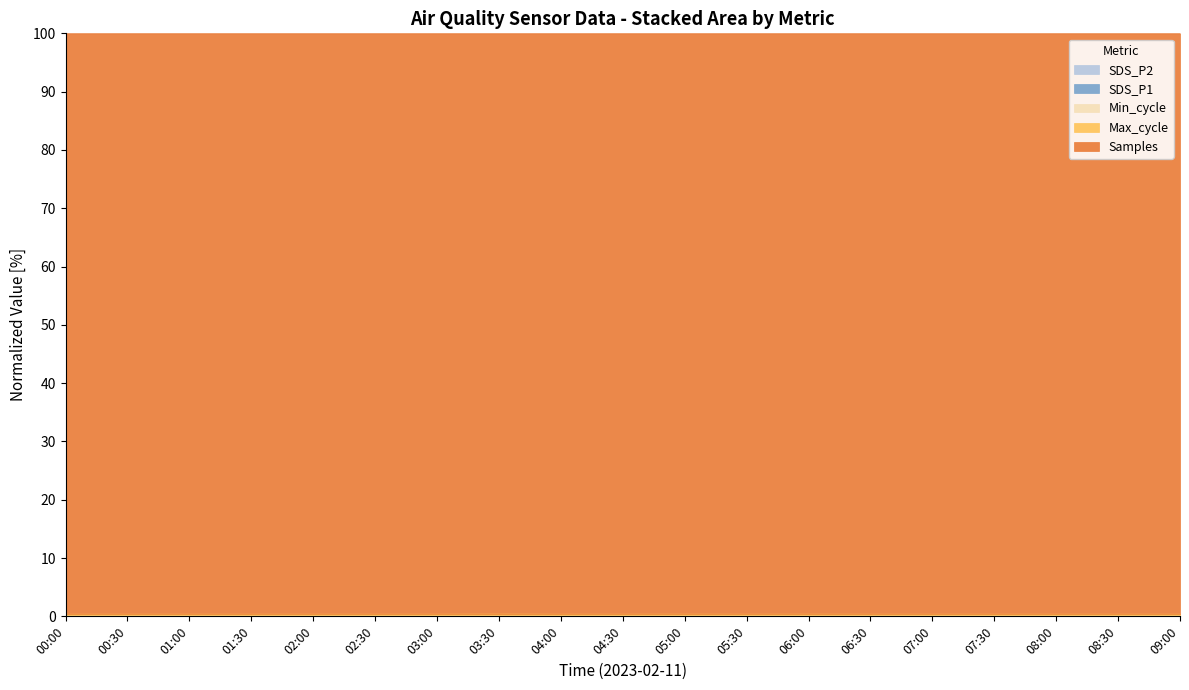

Which category has the lowest value across all series?

08:30